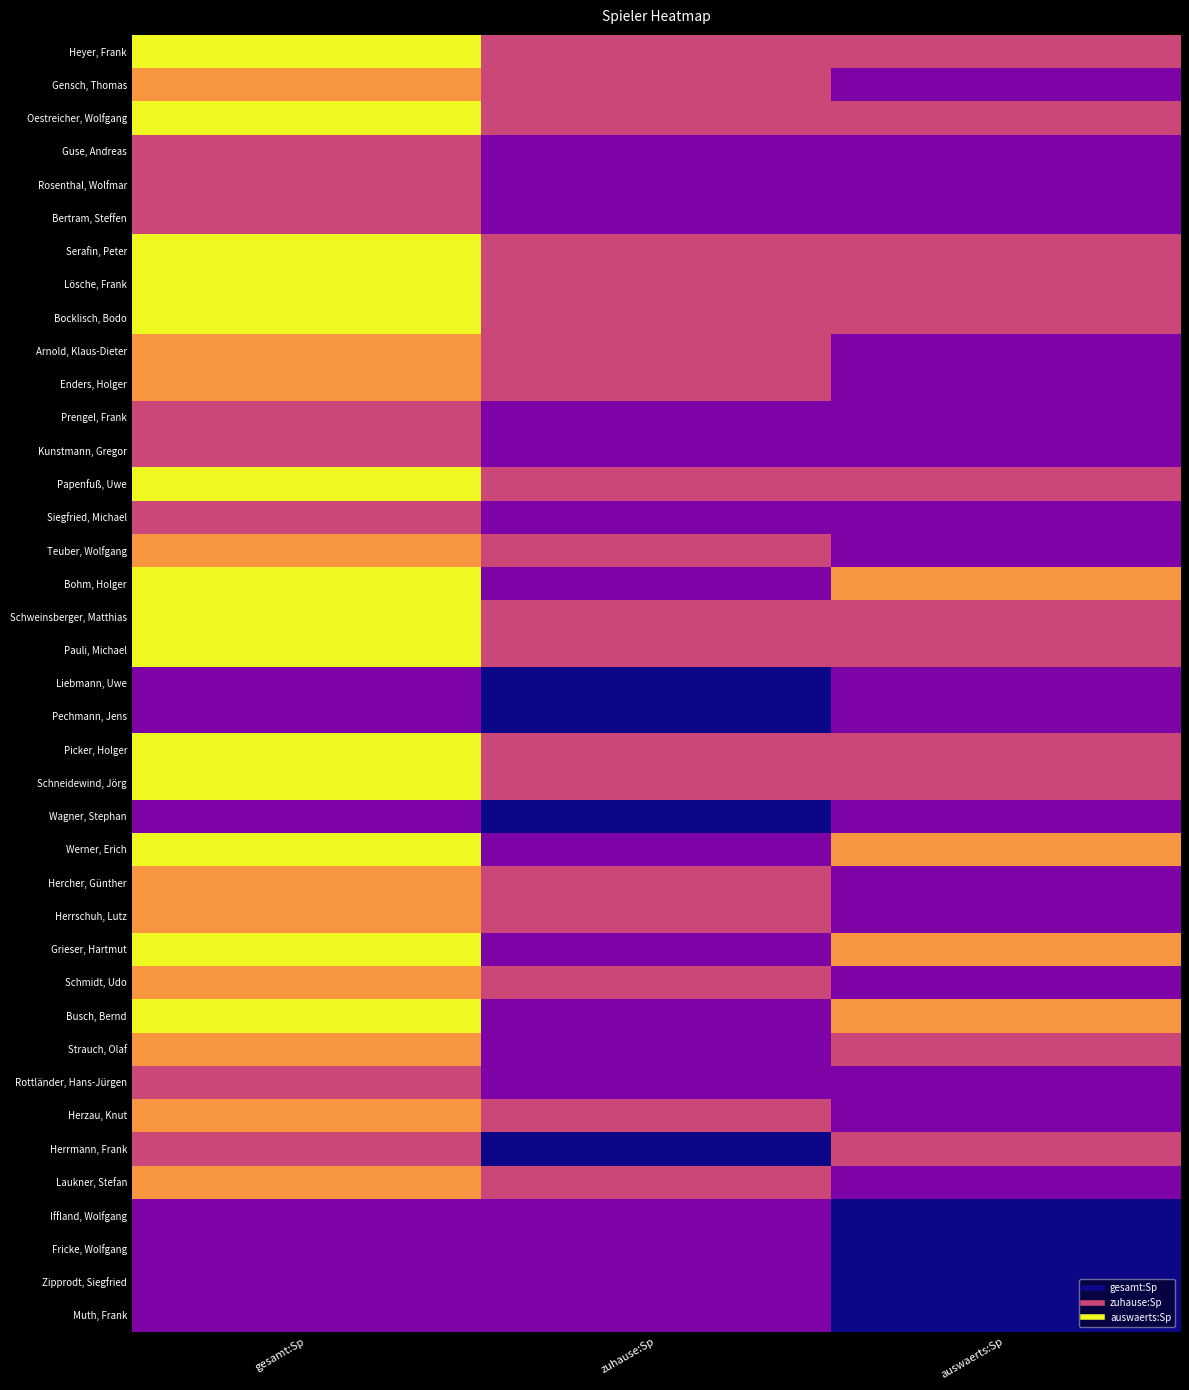

Reading right to left, list all the values displayed in this chart.

Heyer, Frank: auswaerts:Sp=2	zuhause:Sp=2	gesamt:Sp=4
Gensch, Thomas: auswaerts:Sp=1	zuhause:Sp=2	gesamt:Sp=3
Oestreicher, Wolfgang: auswaerts:Sp=2	zuhause:Sp=2	gesamt:Sp=4
Guse, Andreas: auswaerts:Sp=1	zuhause:Sp=1	gesamt:Sp=2
Rosenthal, Wolfmar: auswaerts:Sp=1	zuhause:Sp=1	gesamt:Sp=2
Bertram, Steffen: auswaerts:Sp=1	zuhause:Sp=1	gesamt:Sp=2
Serafin, Peter: auswaerts:Sp=2	zuhause:Sp=2	gesamt:Sp=4
Lösche, Frank: auswaerts:Sp=2	zuhause:Sp=2	gesamt:Sp=4
Bocklisch, Bodo: auswaerts:Sp=2	zuhause:Sp=2	gesamt:Sp=4
Arnold, Klaus-Dieter: auswaerts:Sp=1	zuhause:Sp=2	gesamt:Sp=3
Enders, Holger: auswaerts:Sp=1	zuhause:Sp=2	gesamt:Sp=3
Prengel, Frank: auswaerts:Sp=1	zuhause:Sp=1	gesamt:Sp=2
Kunstmann, Gregor: auswaerts:Sp=1	zuhause:Sp=1	gesamt:Sp=2
Papenfuß, Uwe: auswaerts:Sp=2	zuhause:Sp=2	gesamt:Sp=4
Siegfried, Michael: auswaerts:Sp=1	zuhause:Sp=1	gesamt:Sp=2
Teuber, Wolfgang: auswaerts:Sp=1	zuhause:Sp=2	gesamt:Sp=3
Bohm, Holger: auswaerts:Sp=3	zuhause:Sp=1	gesamt:Sp=4
Schweinsberger, Matthias: auswaerts:Sp=2	zuhause:Sp=2	gesamt:Sp=4
Pauli, Michael: auswaerts:Sp=2	zuhause:Sp=2	gesamt:Sp=4
Liebmann, Uwe: auswaerts:Sp=1	zuhause:Sp=0	gesamt:Sp=1
Pechmann, Jens: auswaerts:Sp=1	zuhause:Sp=0	gesamt:Sp=1
Picker, Holger: auswaerts:Sp=2	zuhause:Sp=2	gesamt:Sp=4
Schneidewind, Jörg: auswaerts:Sp=2	zuhause:Sp=2	gesamt:Sp=4
Wagner, Stephan: auswaerts:Sp=1	zuhause:Sp=0	gesamt:Sp=1
Werner, Erich: auswaerts:Sp=3	zuhause:Sp=1	gesamt:Sp=4
Hercher, Günther: auswaerts:Sp=1	zuhause:Sp=2	gesamt:Sp=3
Herrschuh, Lutz: auswaerts:Sp=1	zuhause:Sp=2	gesamt:Sp=3
Grieser, Hartmut: auswaerts:Sp=3	zuhause:Sp=1	gesamt:Sp=4
Schmidt, Udo: auswaerts:Sp=1	zuhause:Sp=2	gesamt:Sp=3
Busch, Bernd: auswaerts:Sp=3	zuhause:Sp=1	gesamt:Sp=4
Strauch, Olaf: auswaerts:Sp=2	zuhause:Sp=1	gesamt:Sp=3
Rottländer, Hans-Jürgen: auswaerts:Sp=1	zuhause:Sp=1	gesamt:Sp=2
Herzau, Knut: auswaerts:Sp=1	zuhause:Sp=2	gesamt:Sp=3
Herrmann, Frank: auswaerts:Sp=2	zuhause:Sp=0	gesamt:Sp=2
Laukner, Stefan: auswaerts:Sp=1	zuhause:Sp=2	gesamt:Sp=3
Iffland, Wolfgang: auswaerts:Sp=0	zuhause:Sp=1	gesamt:Sp=1
Fricke, Wolfgang: auswaerts:Sp=0	zuhause:Sp=1	gesamt:Sp=1
Zipprodt, Siegfried: auswaerts:Sp=0	zuhause:Sp=1	gesamt:Sp=1
Muth, Frank: auswaerts:Sp=0	zuhause:Sp=1	gesamt:Sp=1